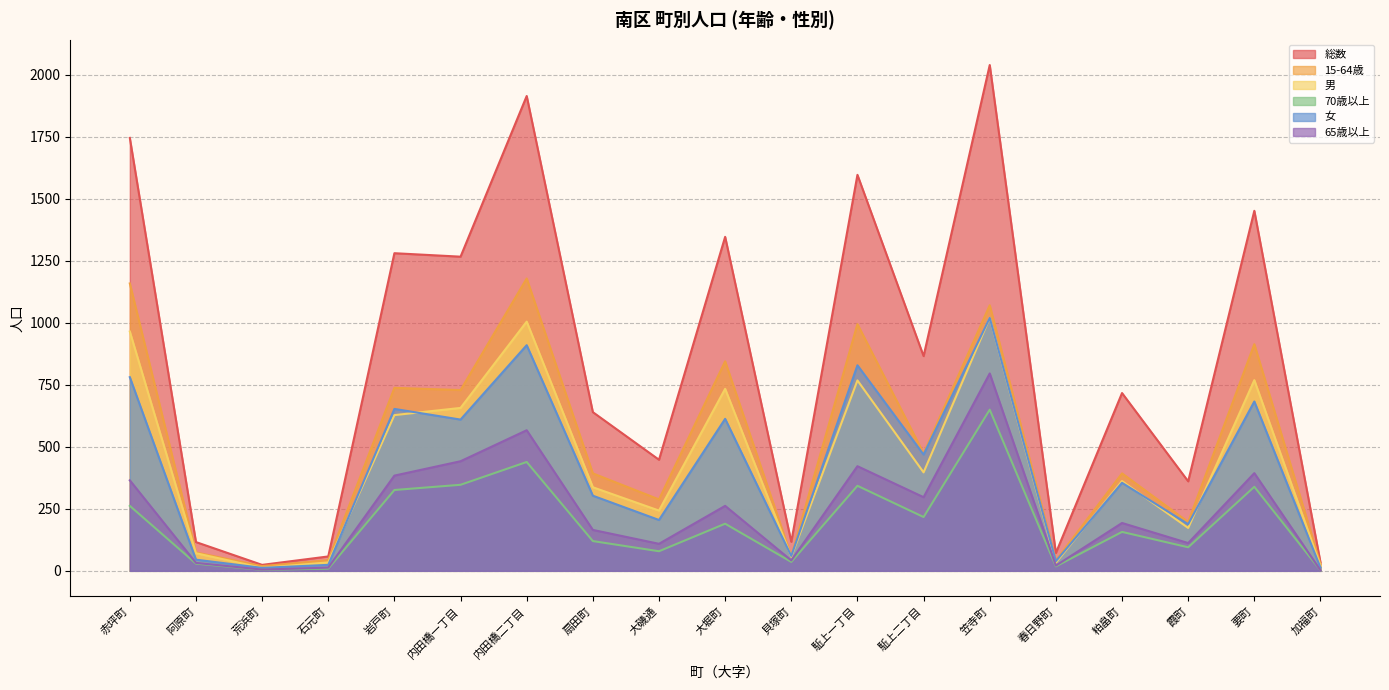

True or false: 70歳以上 and 総数 cross at least once.

False